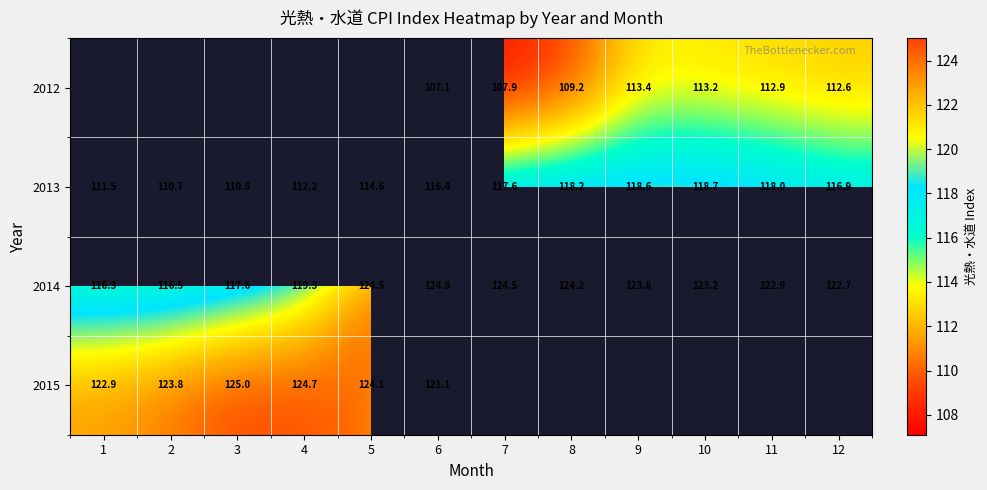

The value of 2012 at 6 is 107.1. True or false?

True